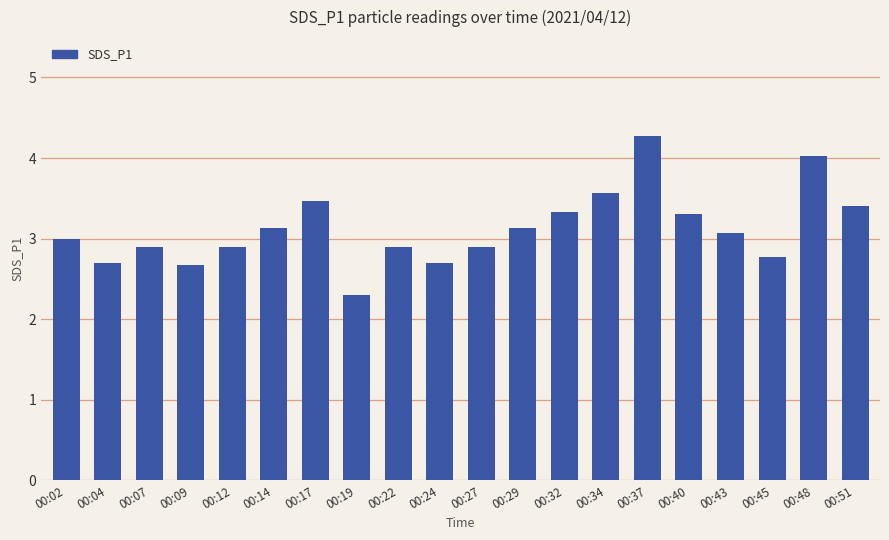

How many distinct data groups are displayed?

1